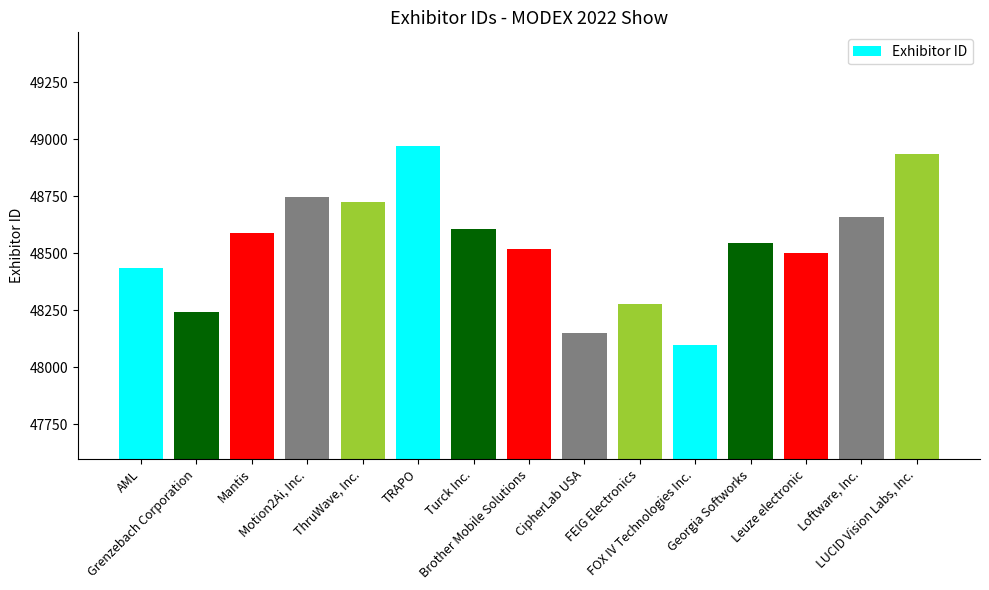

Are the bars horizontal?

No